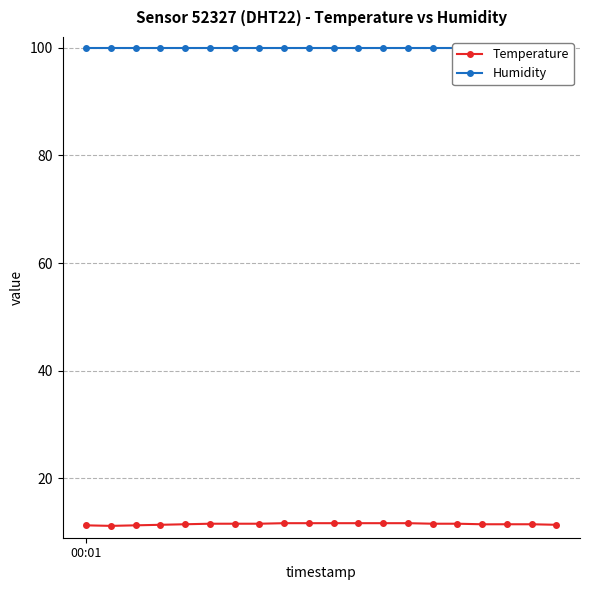

At which category does the chart reach its peak across all series?

00:01